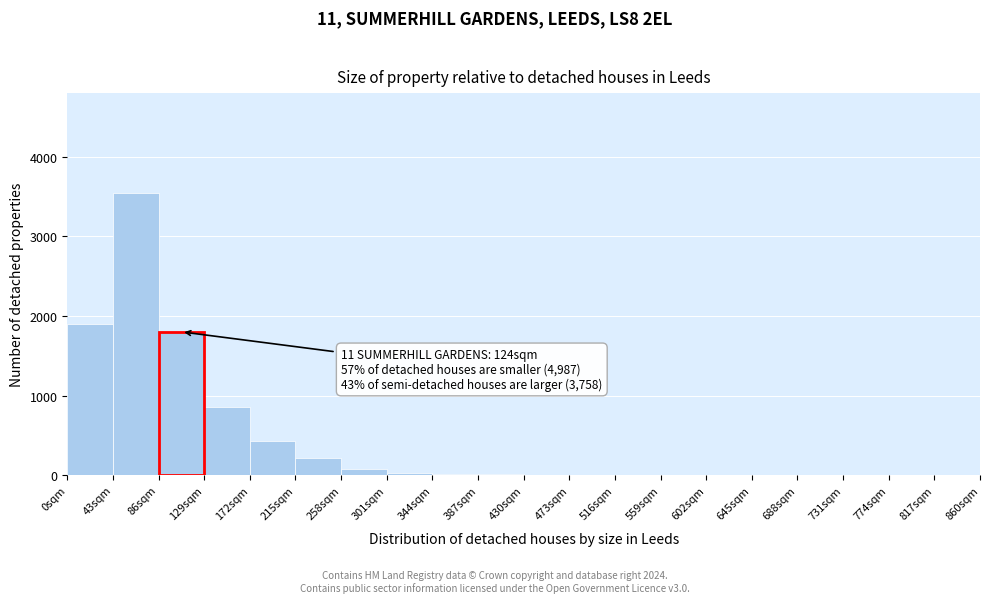

What is the sum of all values?

8887